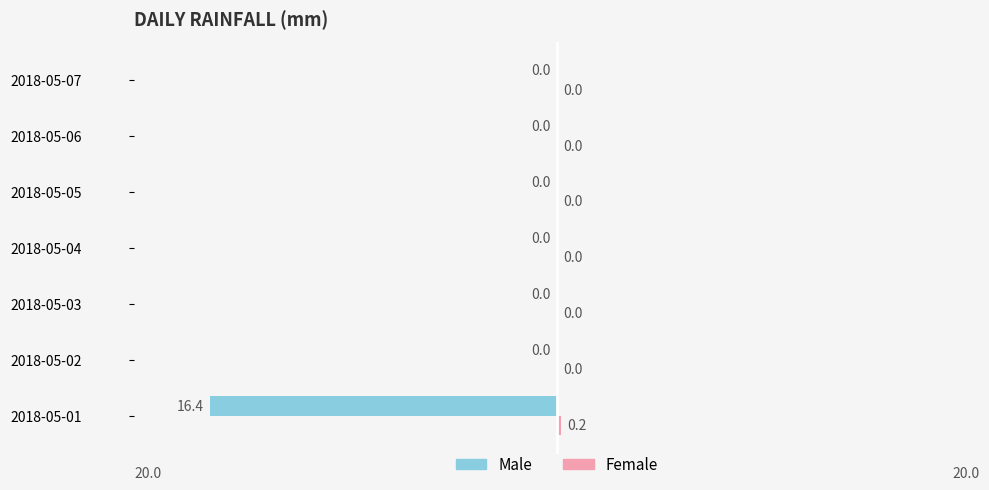

The Male series shows 5.5 at 2018-05-05. True or false?

False